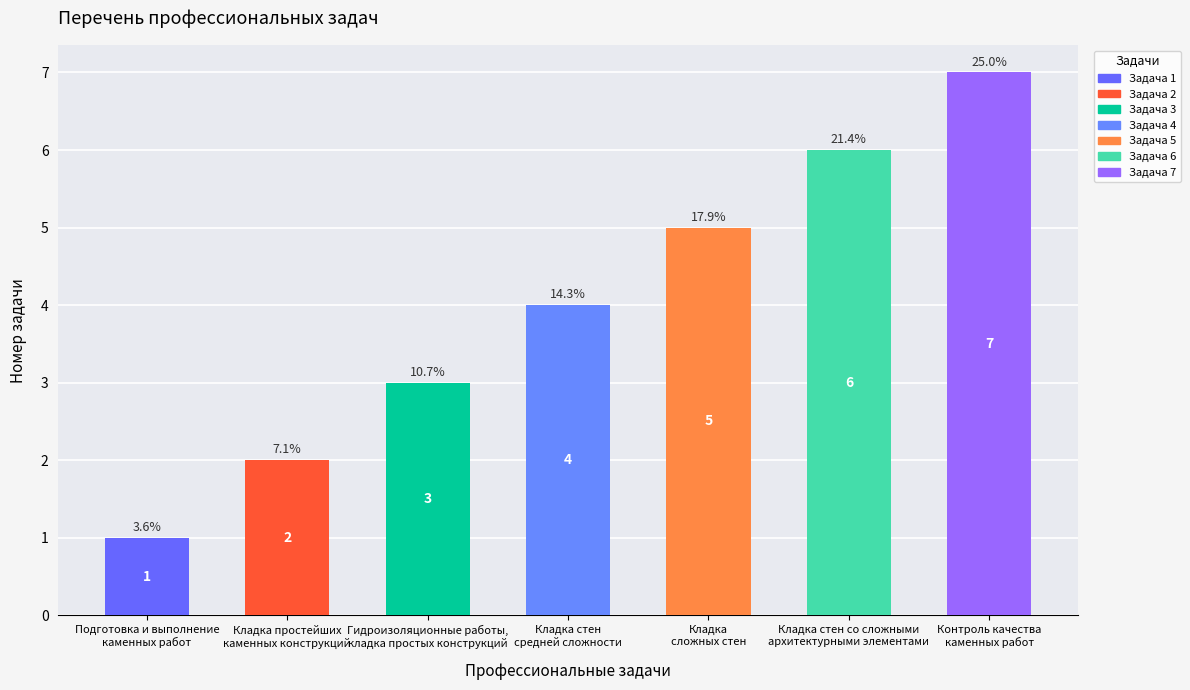

How many bars are there in total?

7